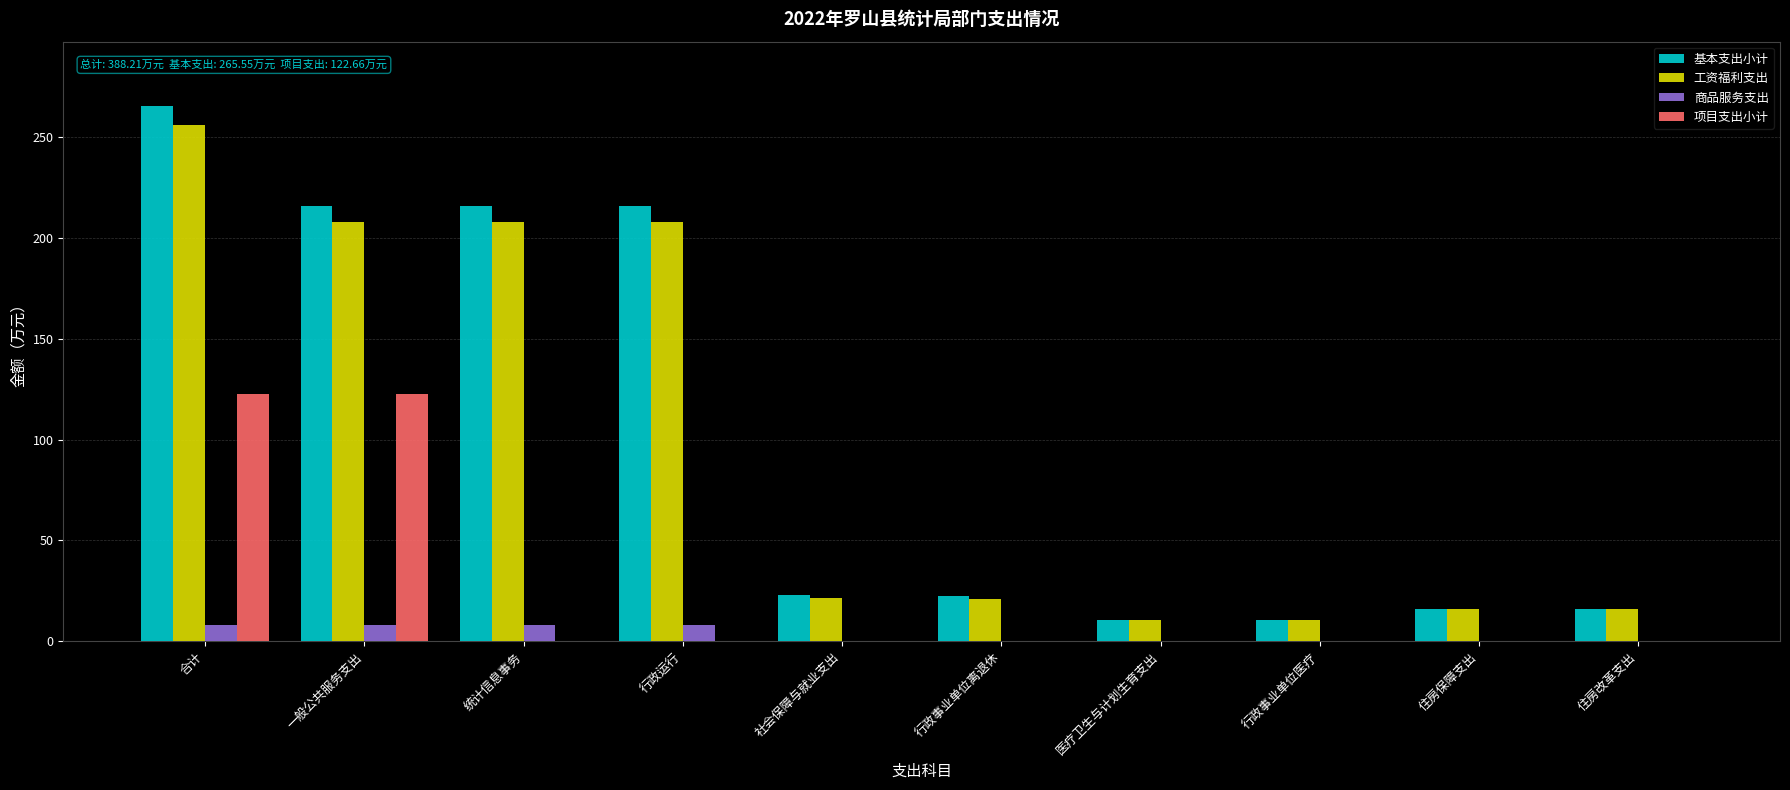

At which category is the sum across all series the highest?

合计